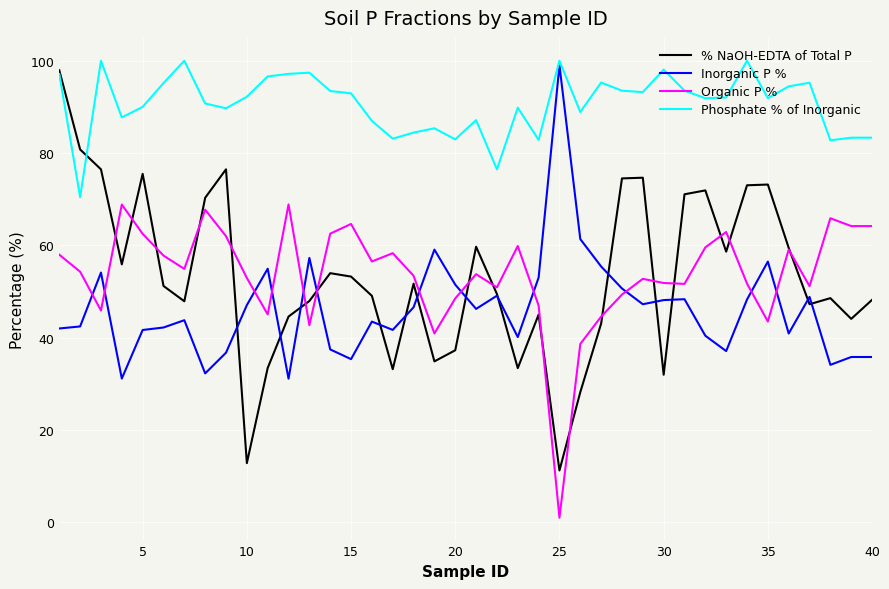

Which series has the largest range (max minus min)?

% NaOH-EDTA of Total P